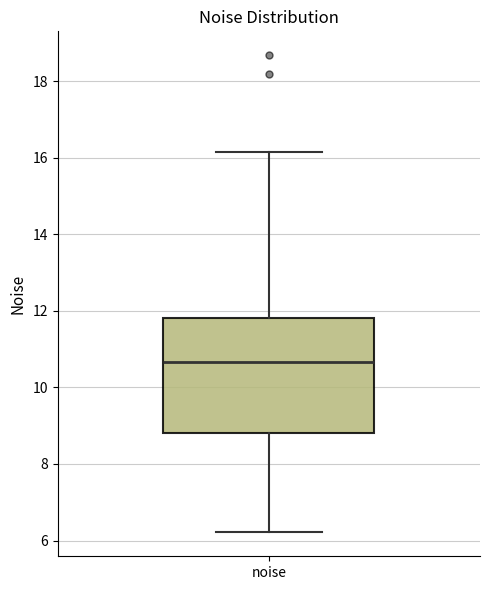

Where is the upper edge of the box for noise on the y-axis? The values are not printed on the chart, so give them approximately, as read against the axis.

11.8